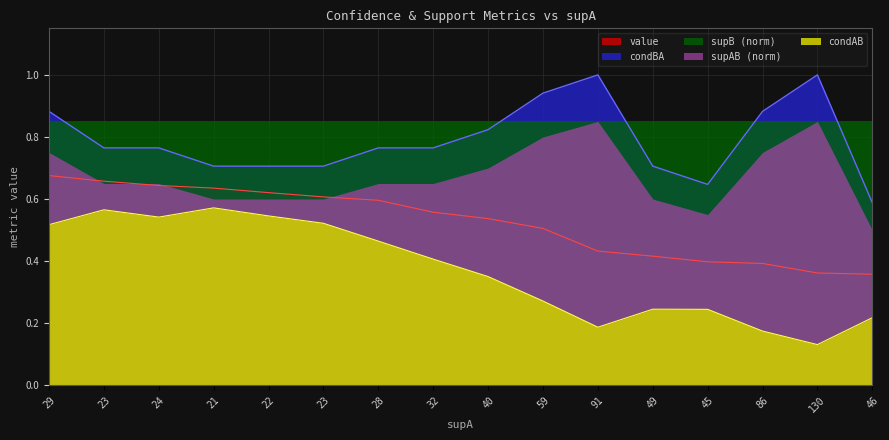

What is the maximum value for condBA?

1.0